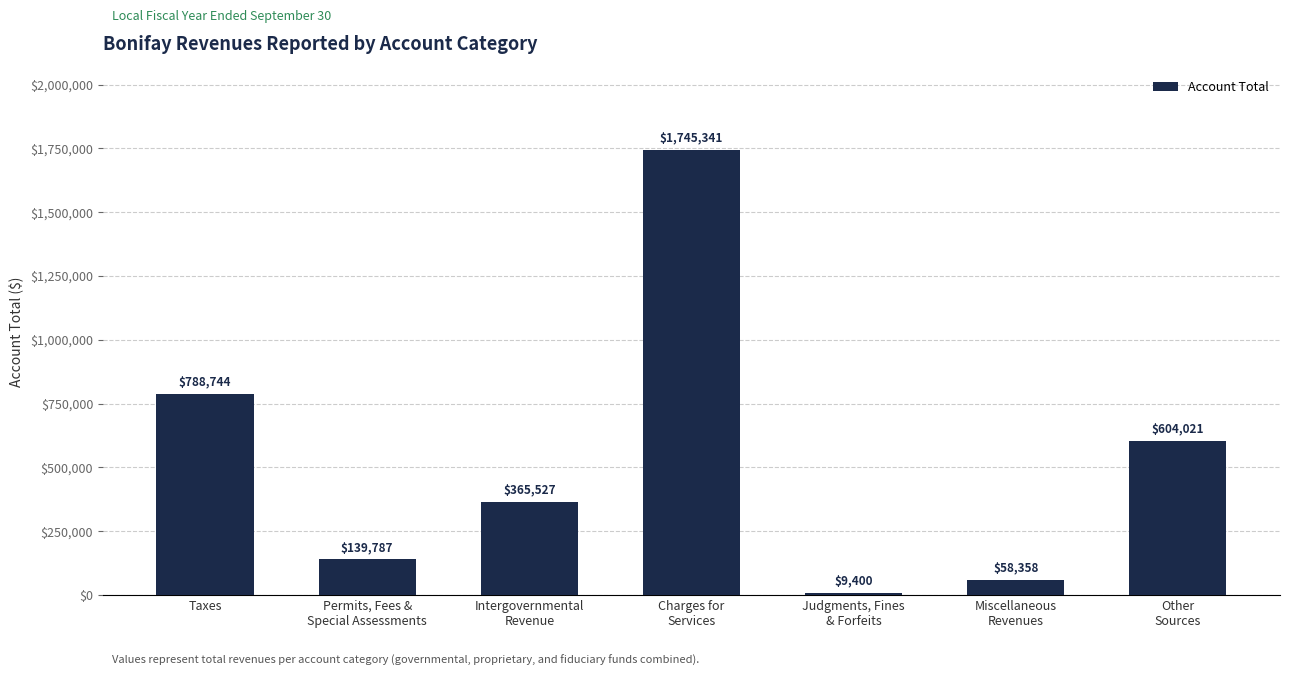

What is the average value?

530168